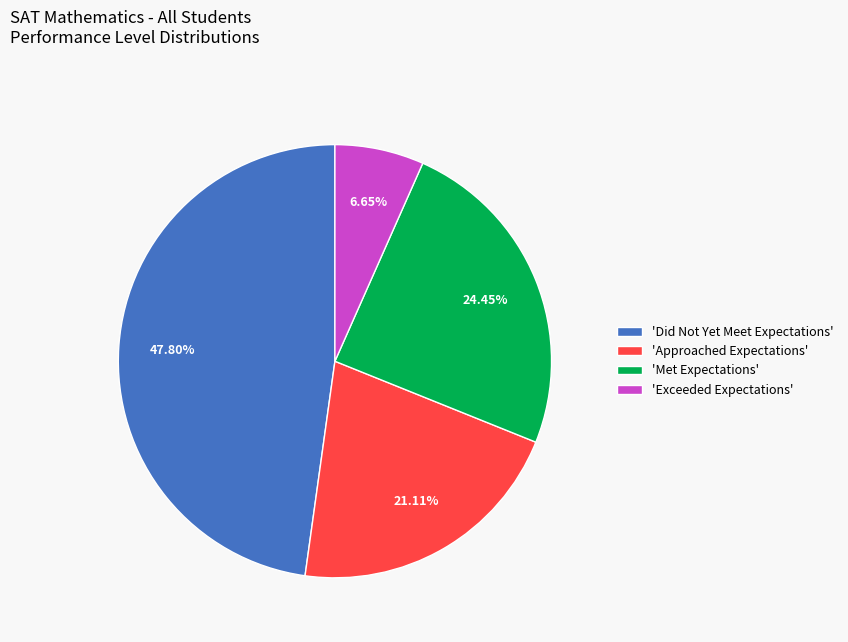

What is the ratio of the value at 'Did Not Yet Meet Expectations' to the value at 'Exceeded Expectations'?

7.2